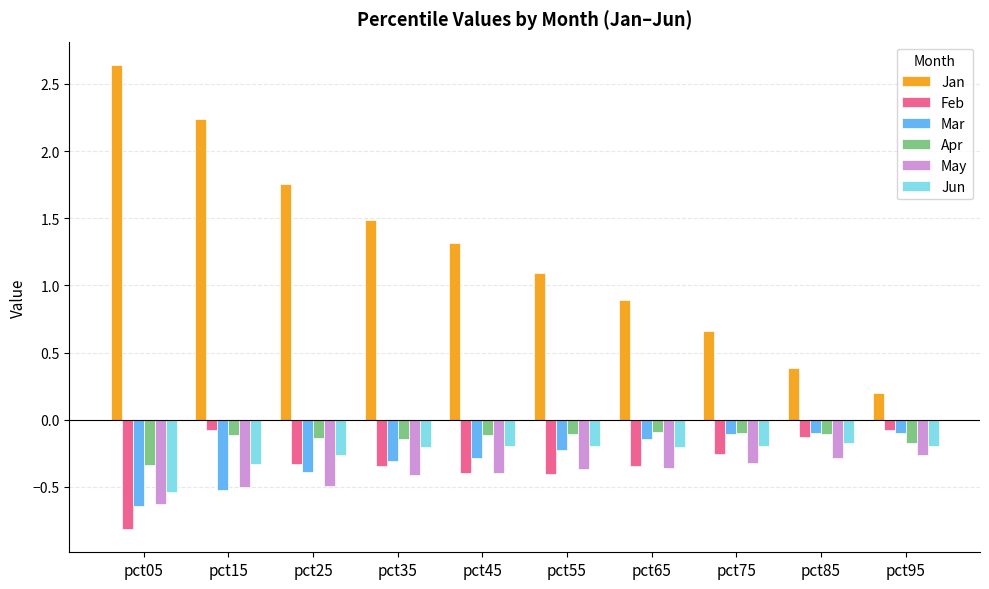

What is the sum of all Mar values?

-2.8